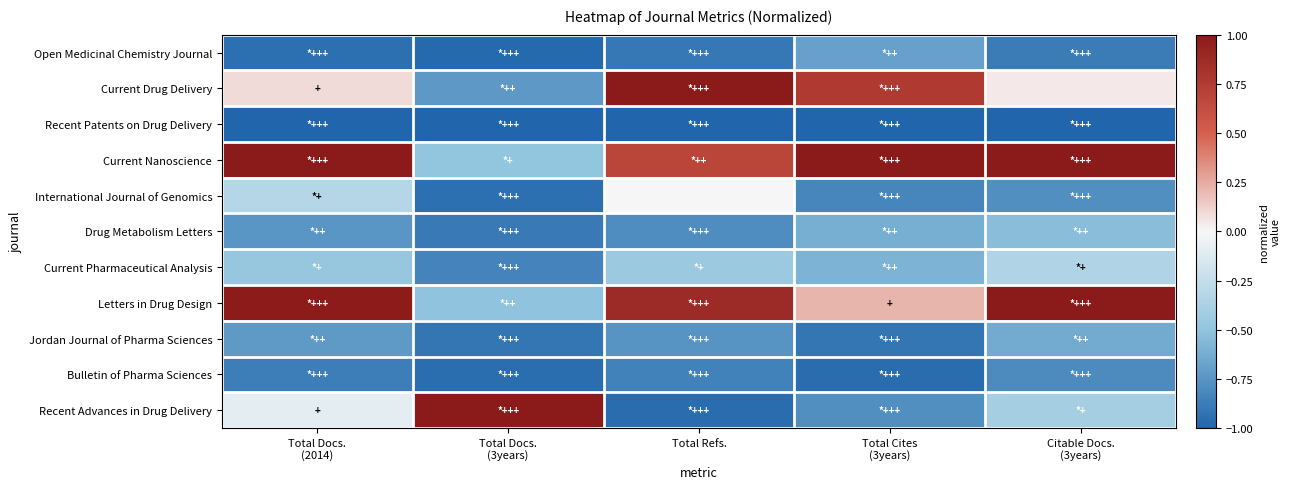

How many distinct data groups are displayed?

11